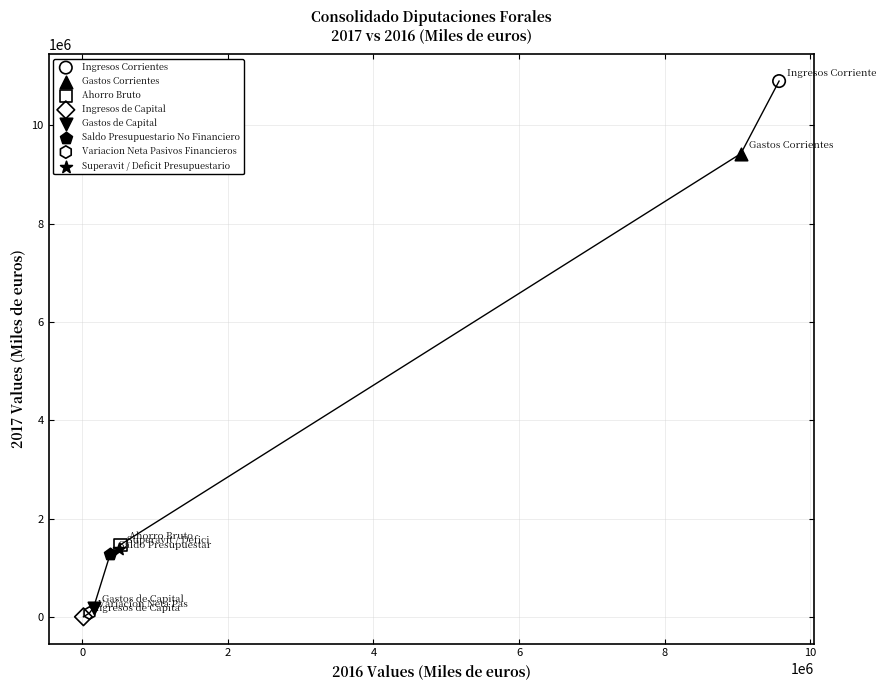

Which series reaches the maximum Y coordinate?

Ingresos Corrientes